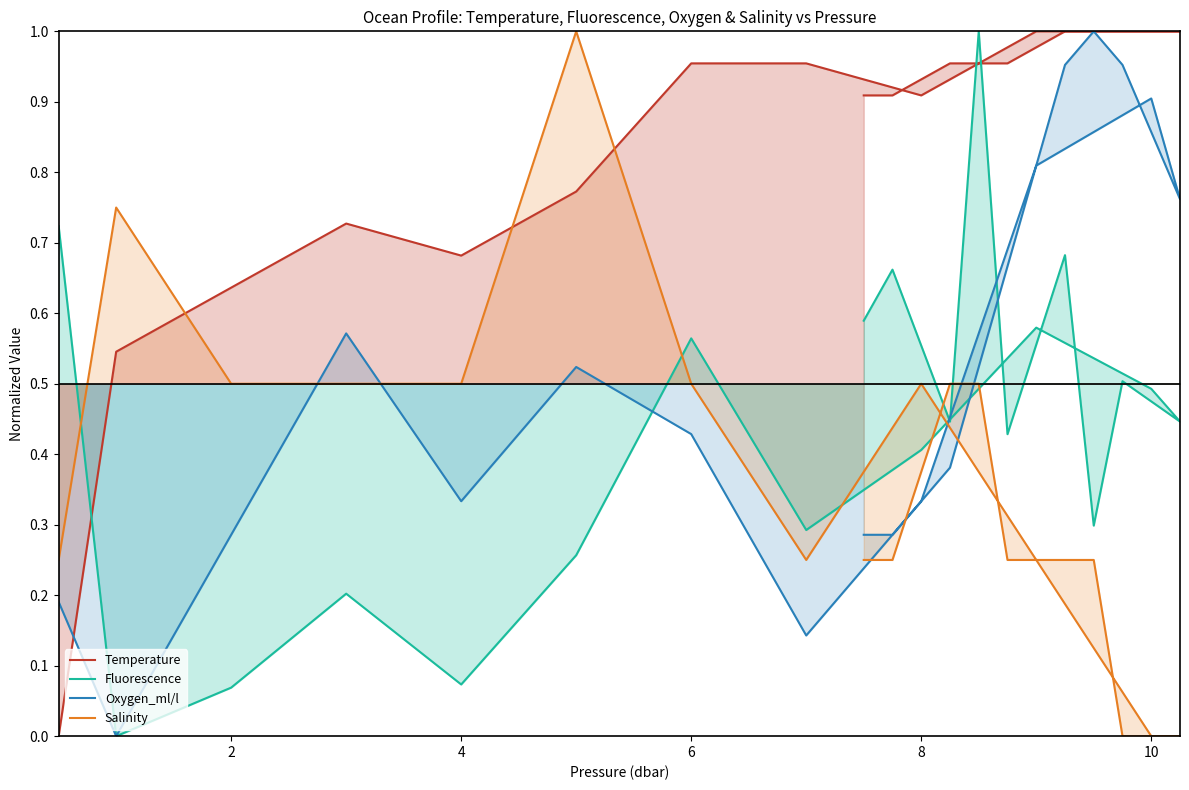

What are all the series names shown in the legend?

Temperature, Fluorescence, Oxygen_ml/l, Salinity